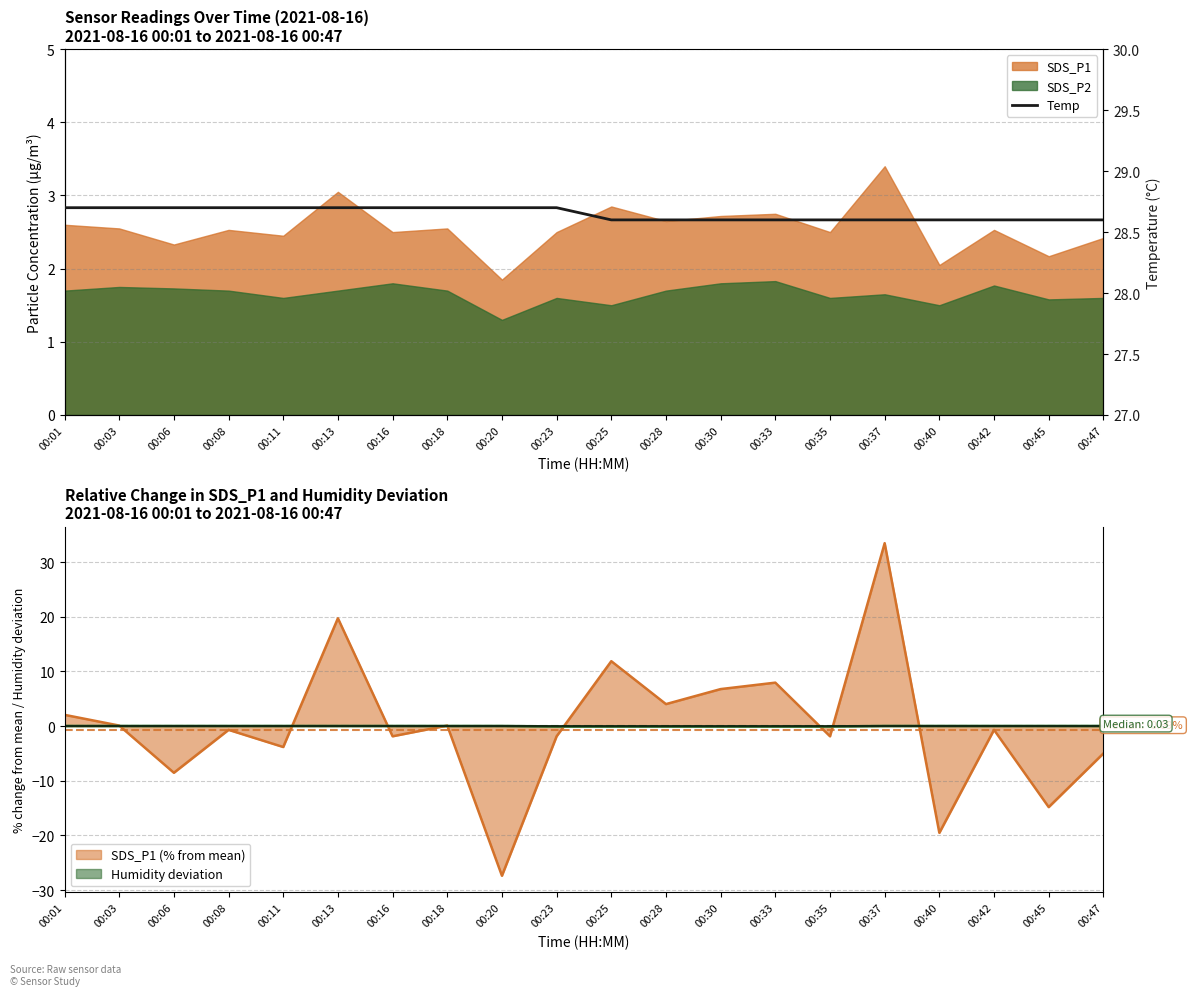

Read the value at 00:23.

28.7